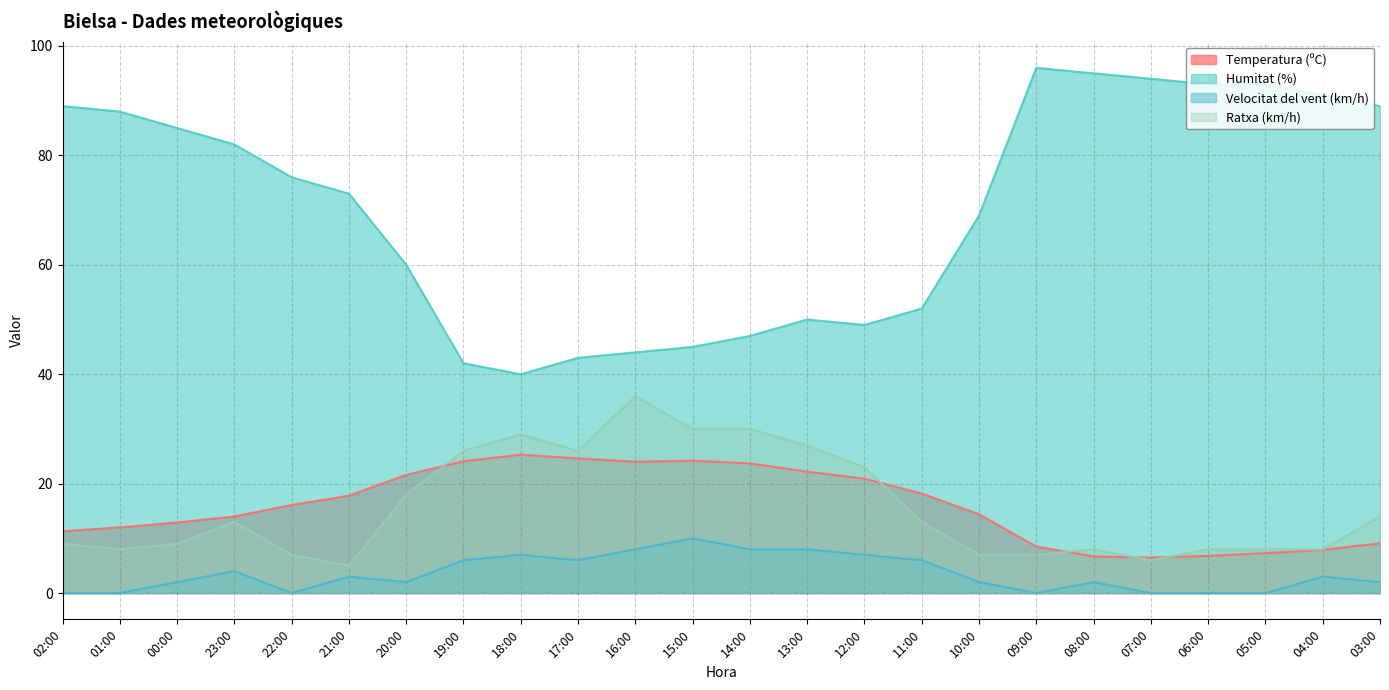

The value of Ratxa (km/h) at 23:00 is 13.0. True or false?

True